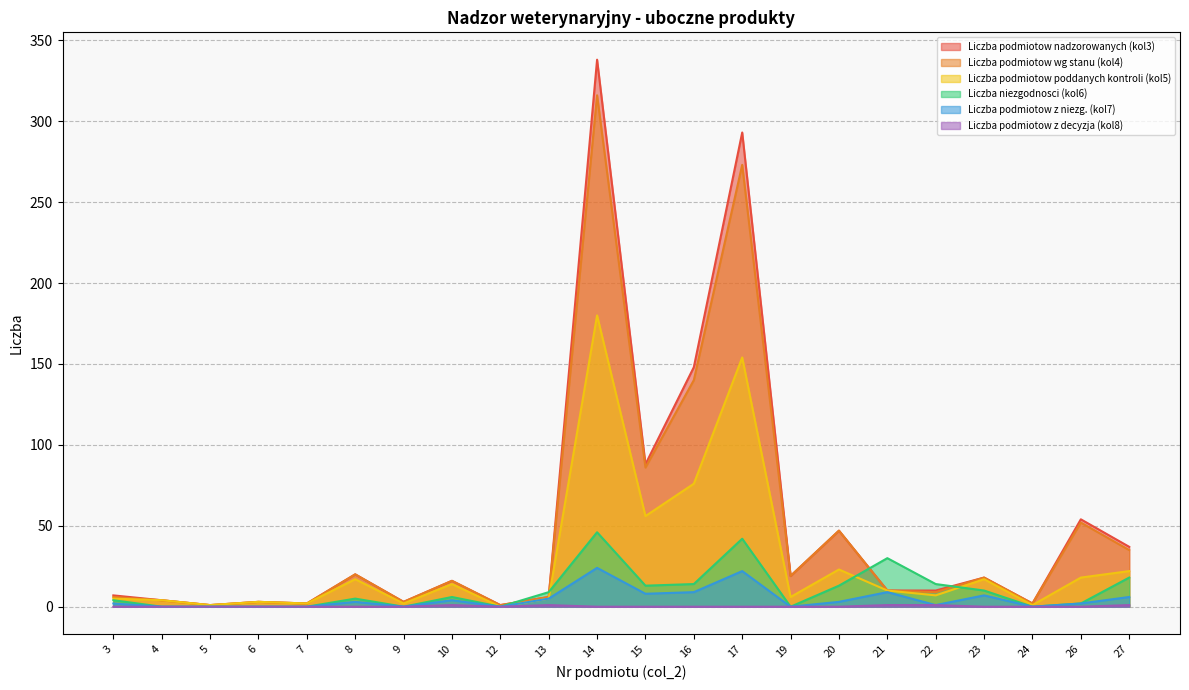

Reading left to right, transcribe all the data shown in this chart.

Liczba podmiotow nadzorowanych (kol3): 3=7	4=4	5=1	6=3	7=2	8=20	9=3	10=16	12=1	13=6	14=338	15=88	16=148	17=293	19=19	20=47	21=10	22=10	23=18	24=2	26=54	27=37
Liczba podmiotow wg stanu (kol4): 3=6	4=4	5=1	6=3	7=2	8=20	9=3	10=16	12=1	13=6	14=316	15=86	16=140	17=273	19=19	20=47	21=10	22=9	23=18	24=2	26=52	27=35
Liczba podmiotow poddanych kontroli (kol5): 3=5	4=4	5=1	6=3	7=2	8=17	9=2	10=14	12=0	13=5	14=180	15=56	16=76	17=154	19=6	20=23	21=10	22=7	23=17	24=1	26=18	27=22
Liczba niezgodnosci (kol6): 3=4	4=0	5=0	6=0	7=0	8=5	9=0	10=6	12=0	13=9	14=46	15=13	16=14	17=42	19=0	20=13	21=30	22=14	23=10	24=0	26=2	27=18
Liczba podmiotow z niezg. (kol7): 3=2	4=0	5=0	6=0	7=0	8=3	9=0	10=4	12=0	13=5	14=24	15=8	16=9	17=22	19=0	20=3	21=9	22=1	23=7	24=0	26=2	27=6
Liczba podmiotow z decyzja (kol8): 3=0	4=0	5=0	6=0	7=0	8=0	9=0	10=1	12=0	13=1	14=0	15=0	16=0	17=0	19=0	20=0	21=1	22=1	23=0	24=0	26=0	27=1